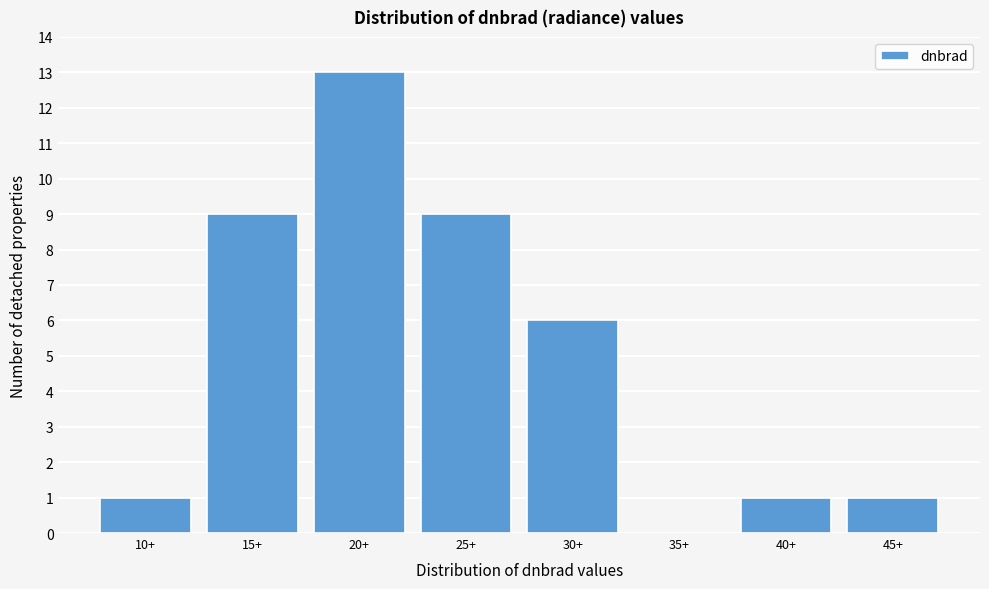

Reading left to right, extract all data points from this chart.

10+=1	15+=9	20+=13	25+=9	30+=6	35+=0	40+=1	45+=1